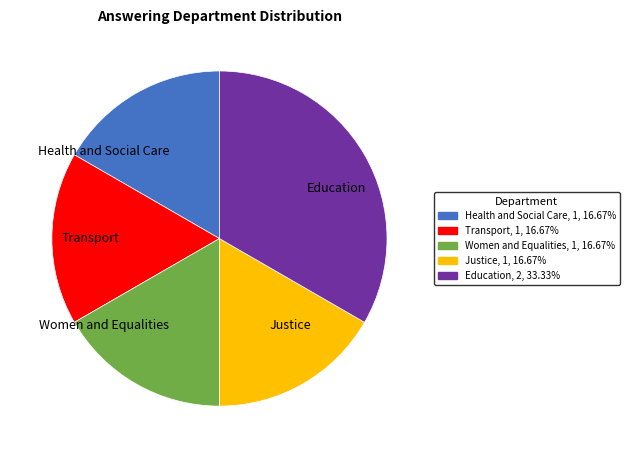

Approximately how many times larger is the value at Women and Equalities compared to Health and Social Care?

1.0